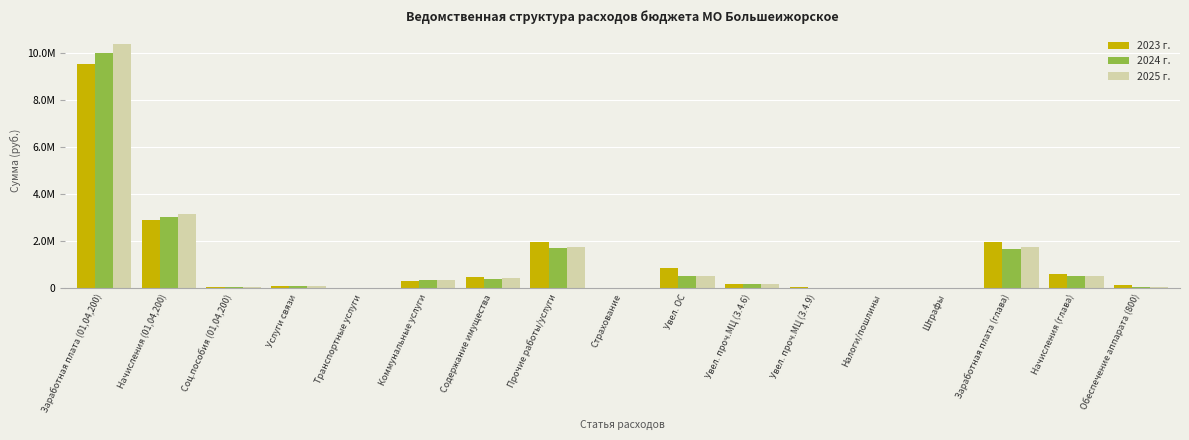

What are all the series names shown in the legend?

2023 г., 2024 г., 2025 г.